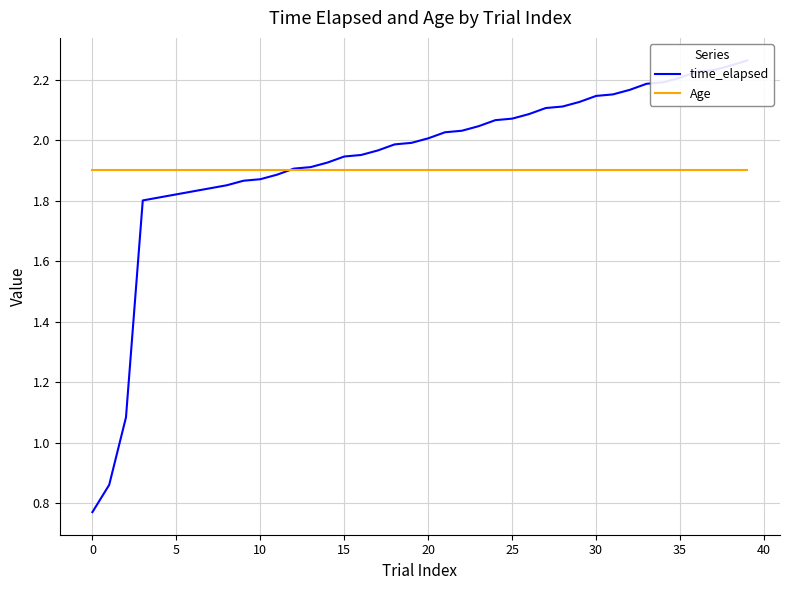

What is the label of the 34th point from the left?

33